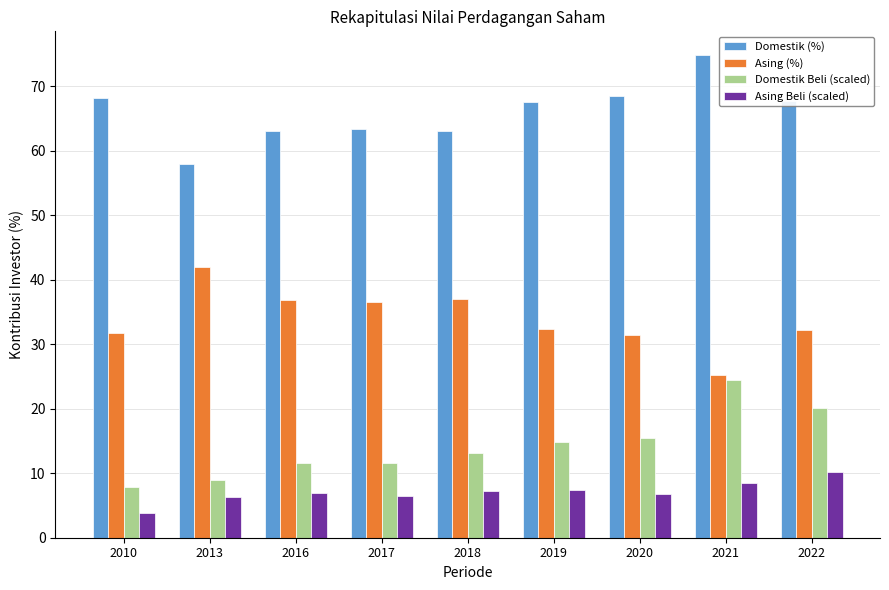

The Asing (%) series shows 9.8 at 2016. True or false?

False